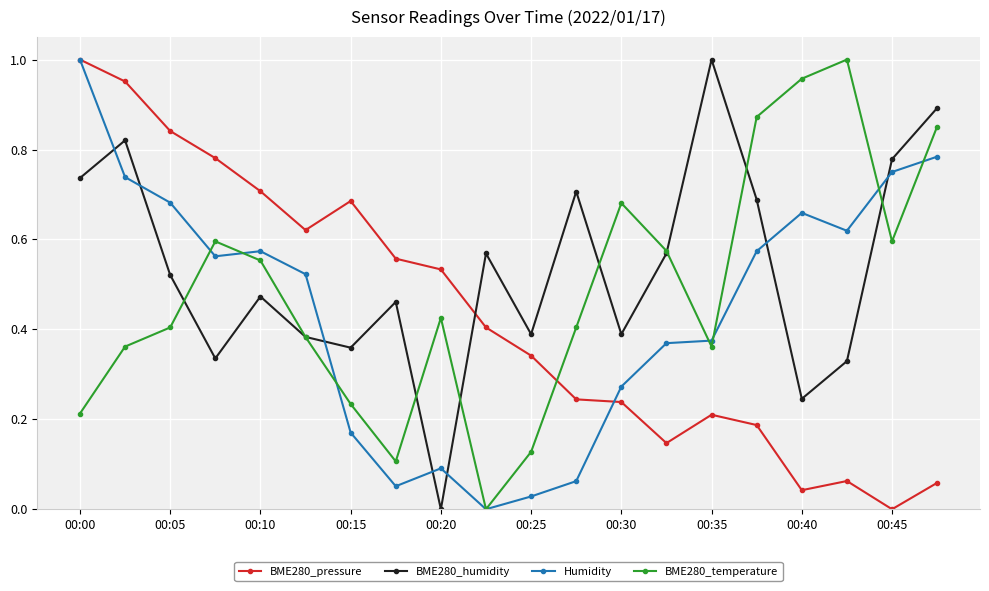

Which series ends up on top after the final intersection of BME280_temperature and BME280_pressure?

BME280_temperature